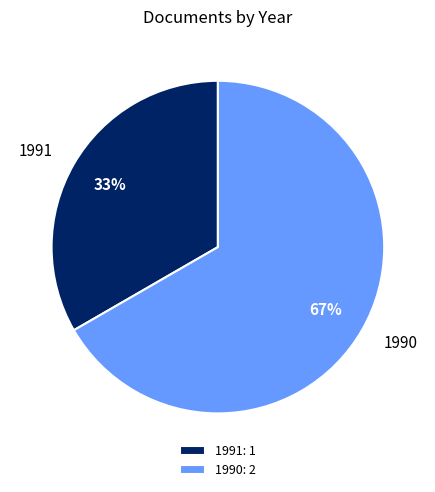

Is there a majority slice in this chart?

Yes